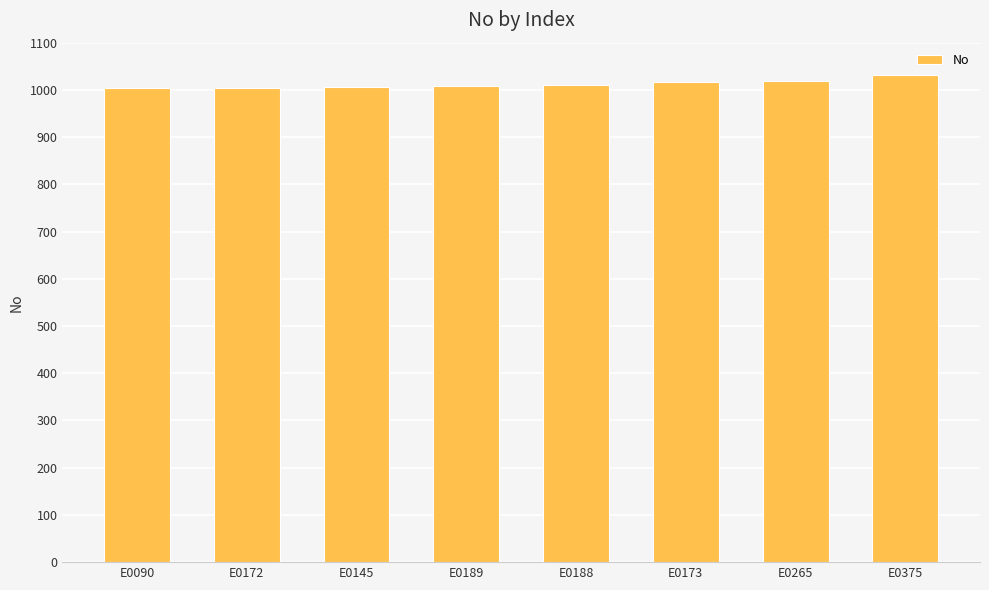

What is the label of the 7th bar from the left?

E0265